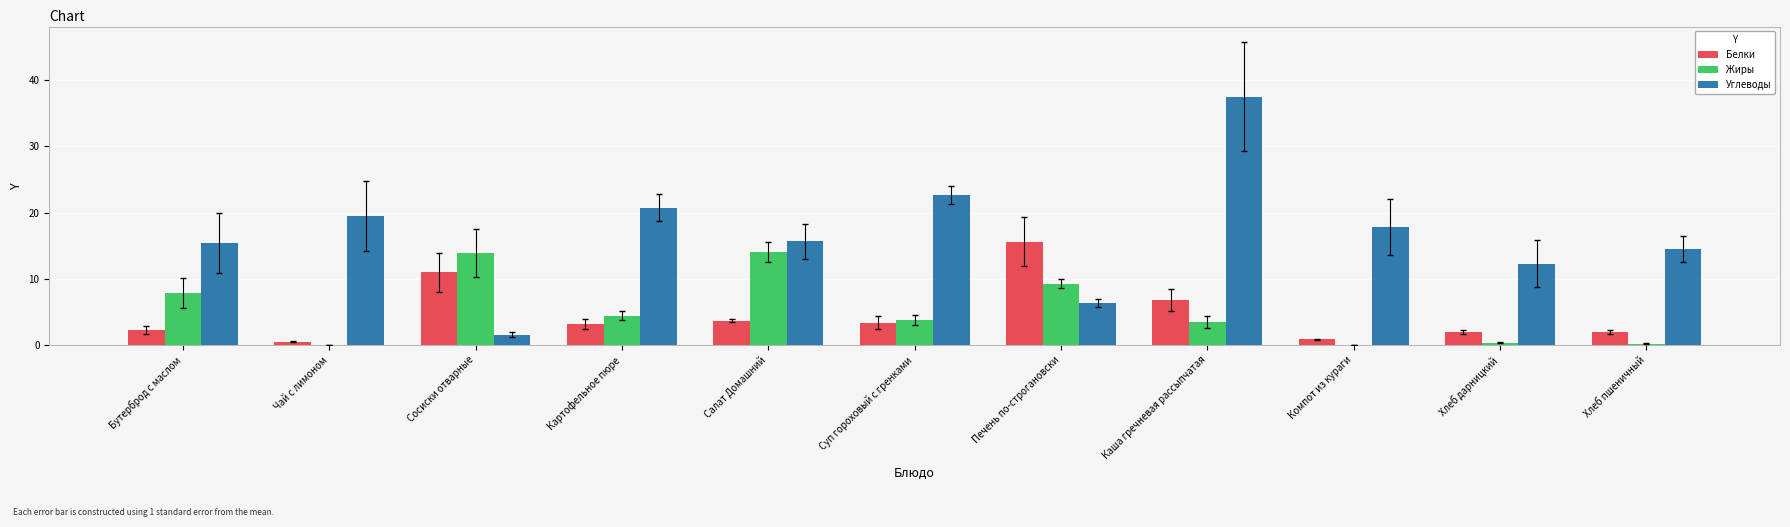

What is the maximum value for Белки?

15.6